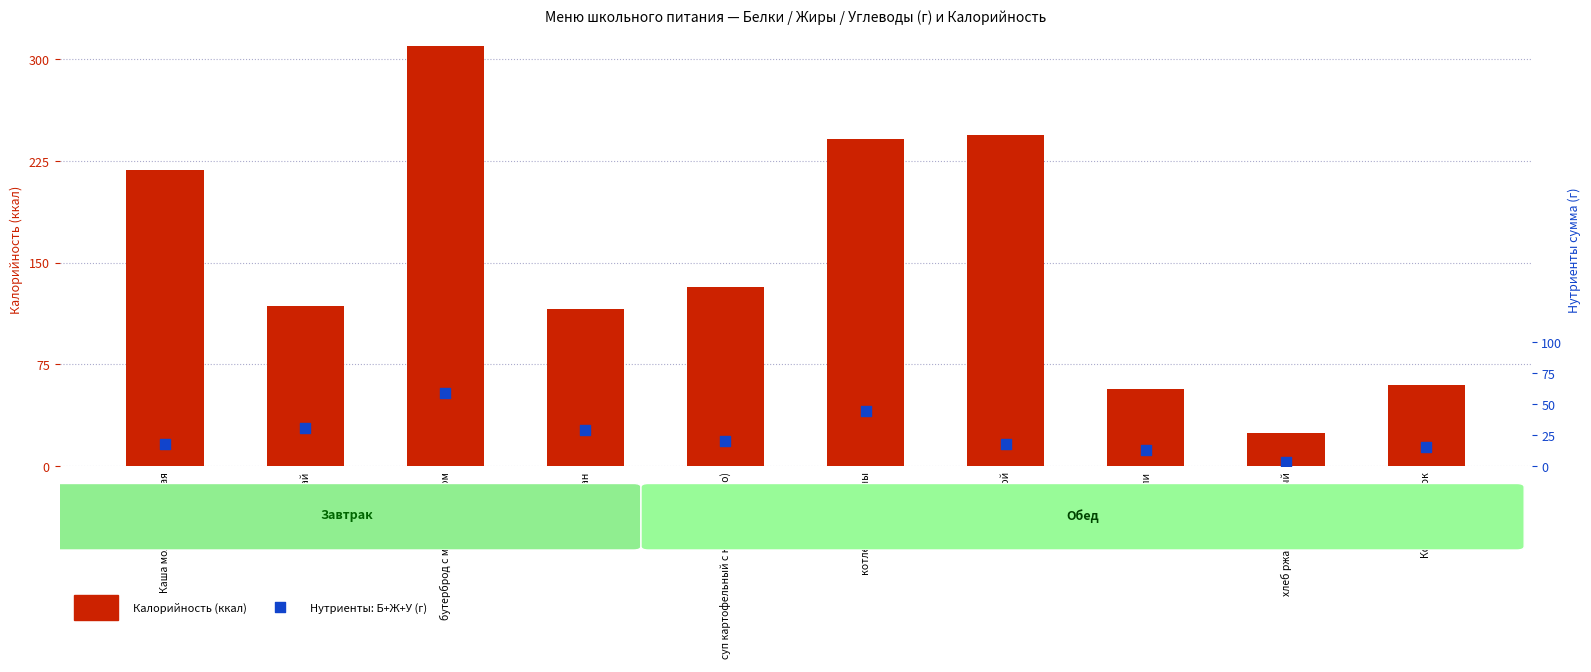

Is the value of Калорийность (ккал) at бутерброд с маслом и сыром greater than the value of Нутриенты сумма (г) at рис отварной?

Yes